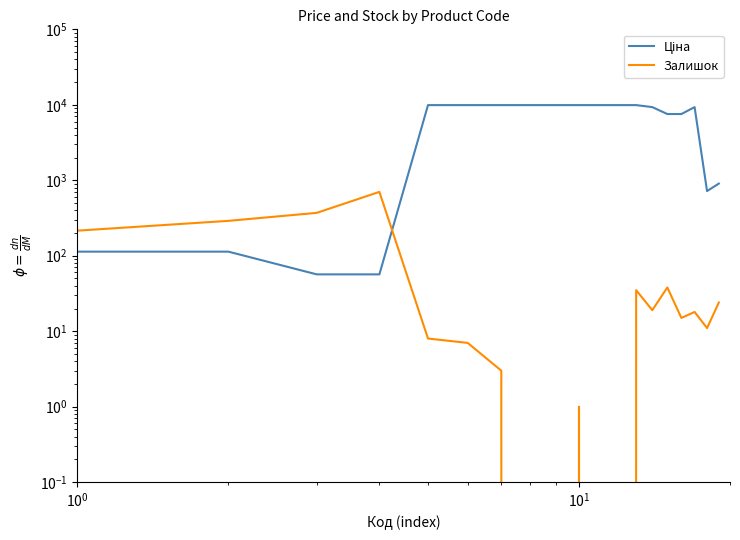

What are all the series names shown in the legend?

Ціна, Залишок